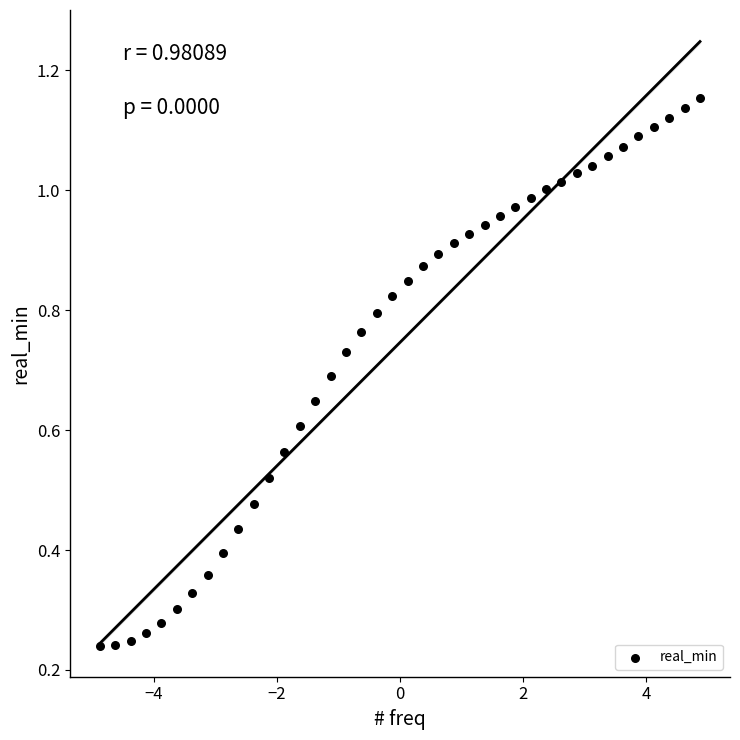

What is the range of X values (max minus min)?

9.8